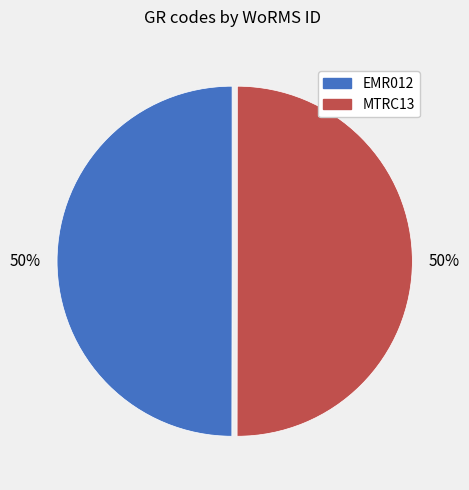

To the nearest percent, what percentage of the pie is EMR012?

50%